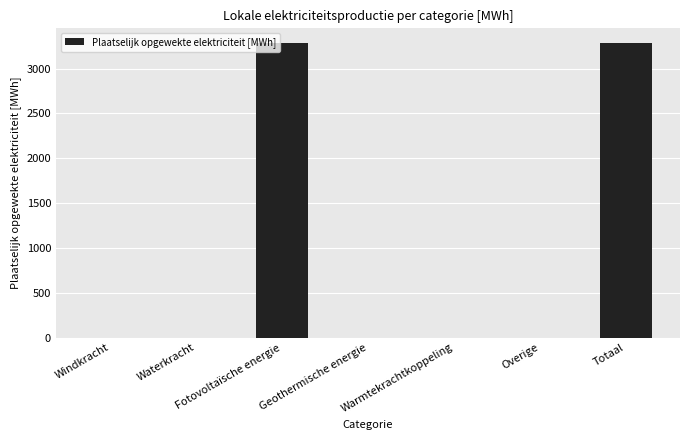

Is it true that the value at Overige is 2226.3?

False